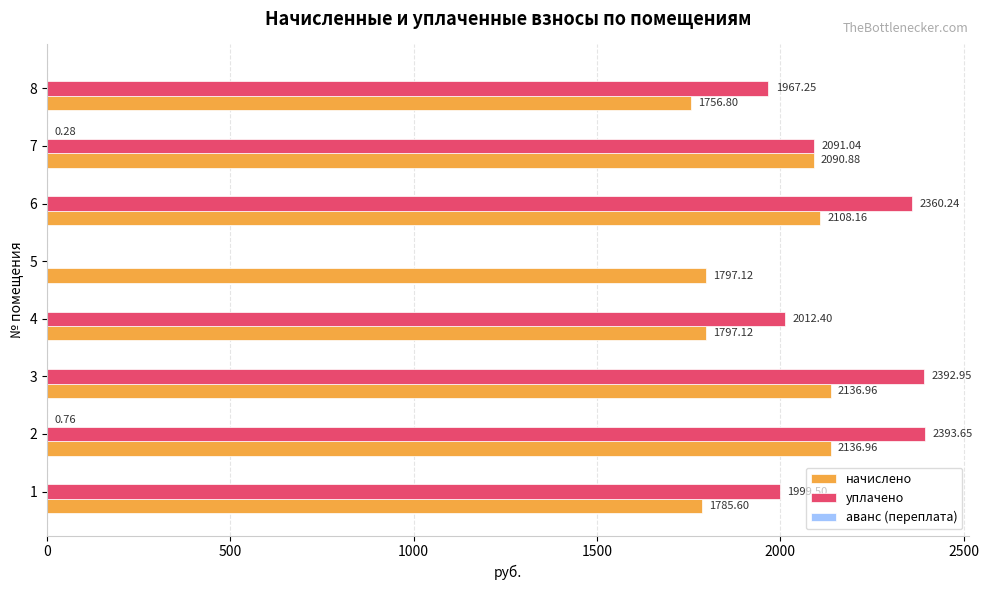

What is the sum of the уплачено values at 1 and 4?

4011.9